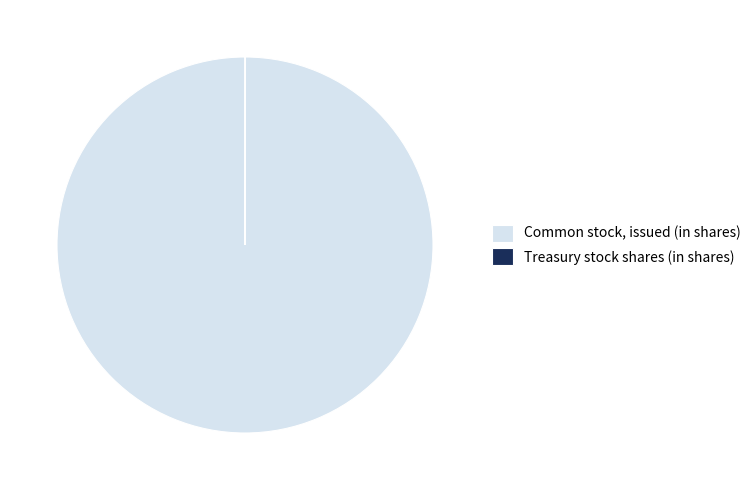

The Common stock, issued (in shares) slice represents 100% of the pie. True or false?

True